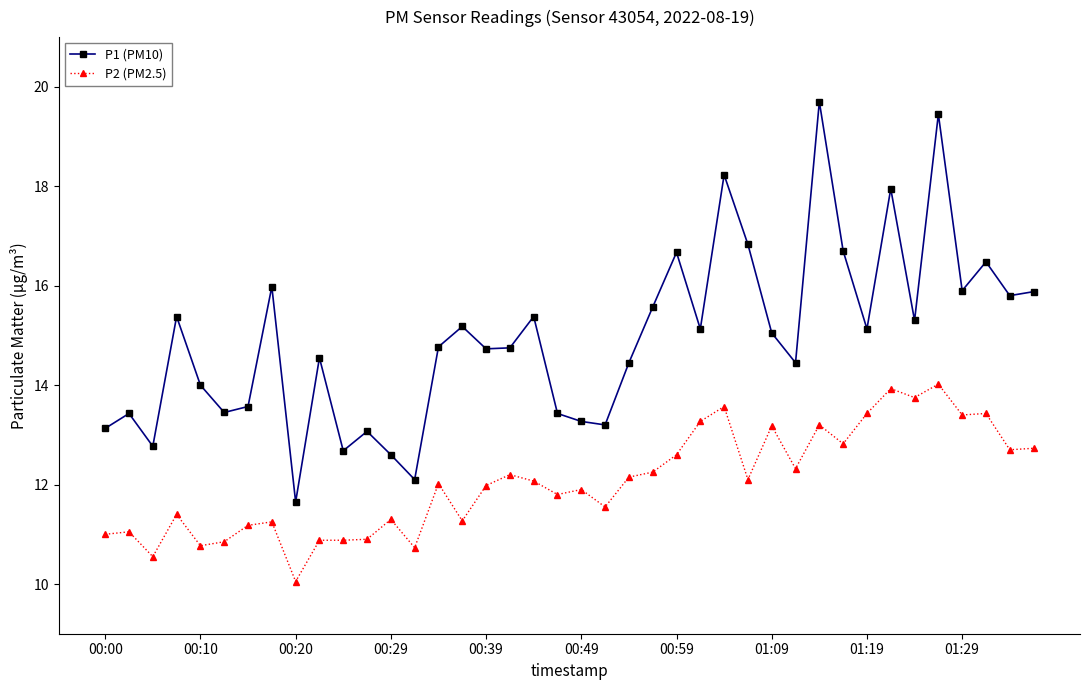

True or false: P2 (PM2.5) and P1 (PM10) cross at least once.

False